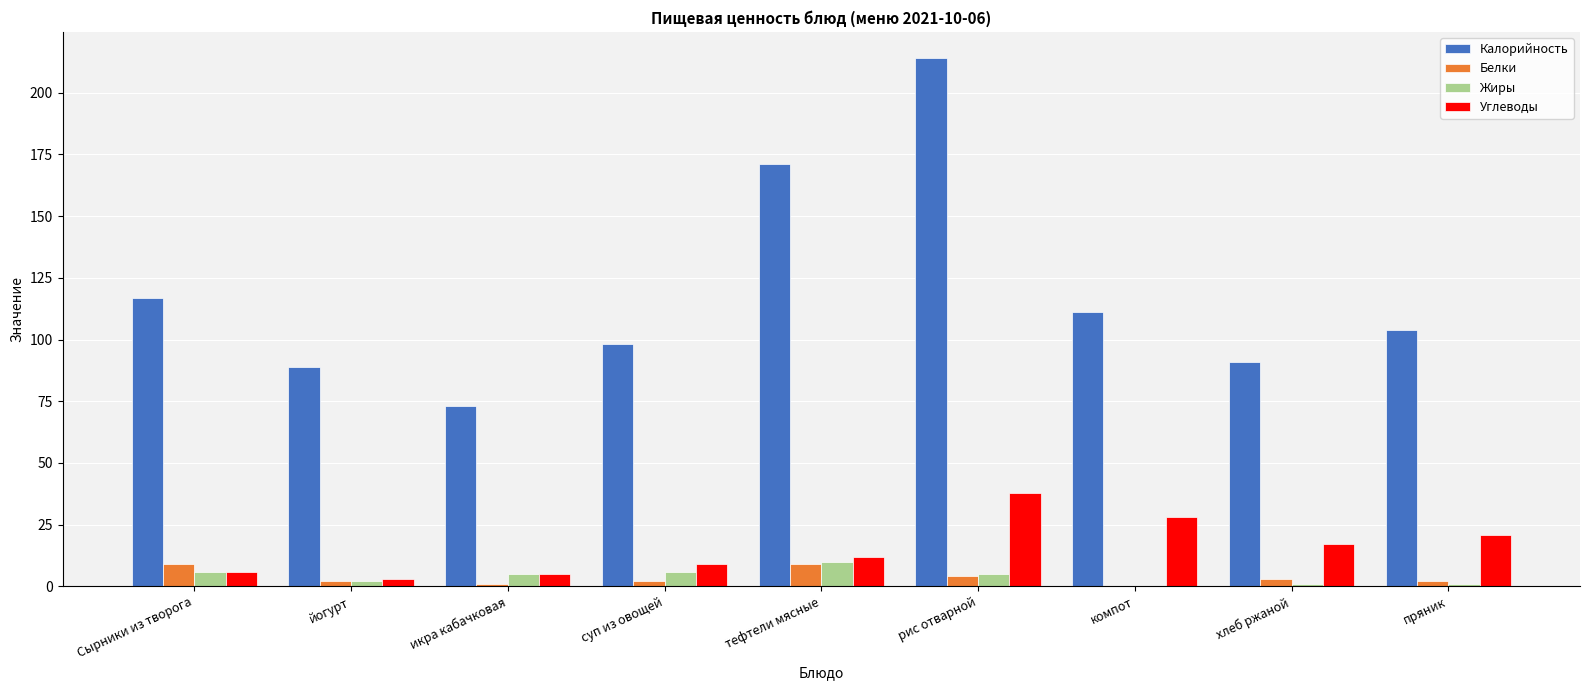

What is the highest value of the Белки series?

9